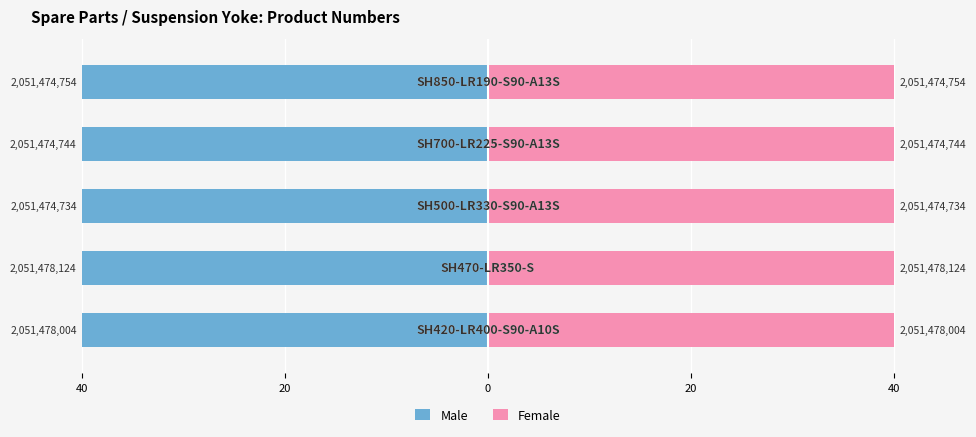

Rank the series at 40 from highest to lowest value.

Female, Male